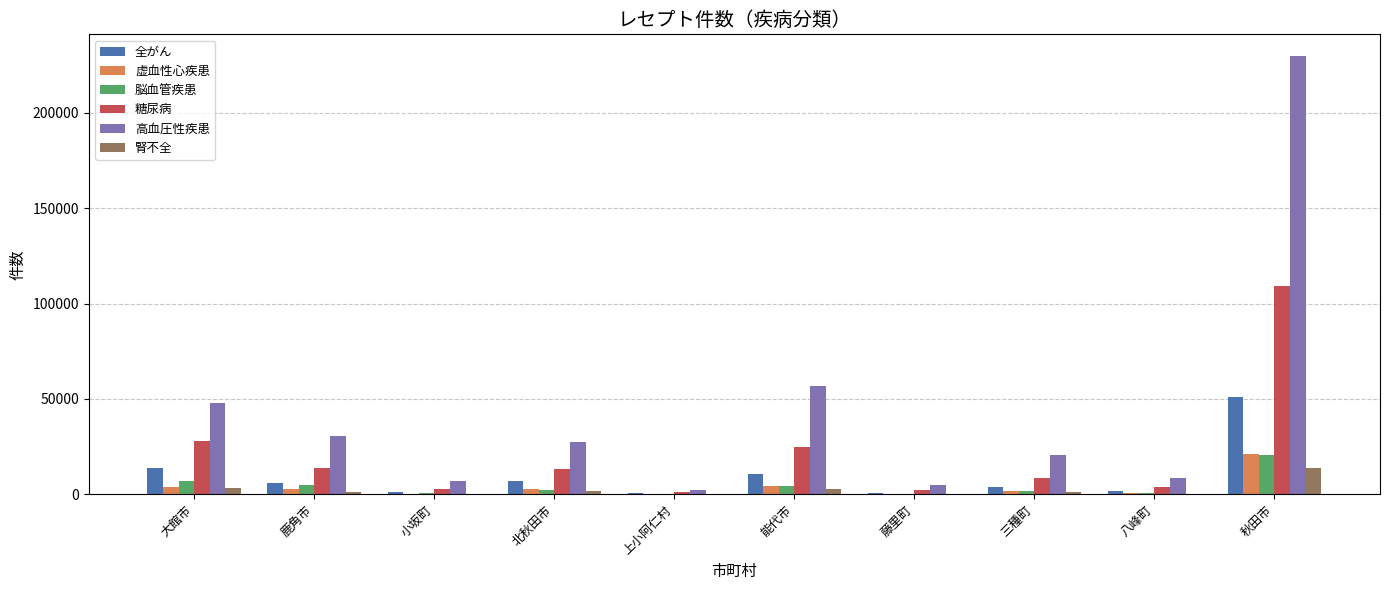

True or false: 高血圧性疾患 has a value of 390161 at 秋田市.

False